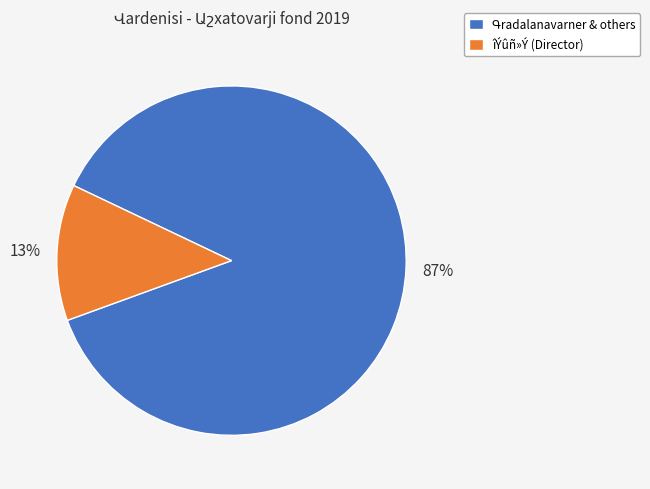

To the nearest percent, what is the average slice percentage?

50%